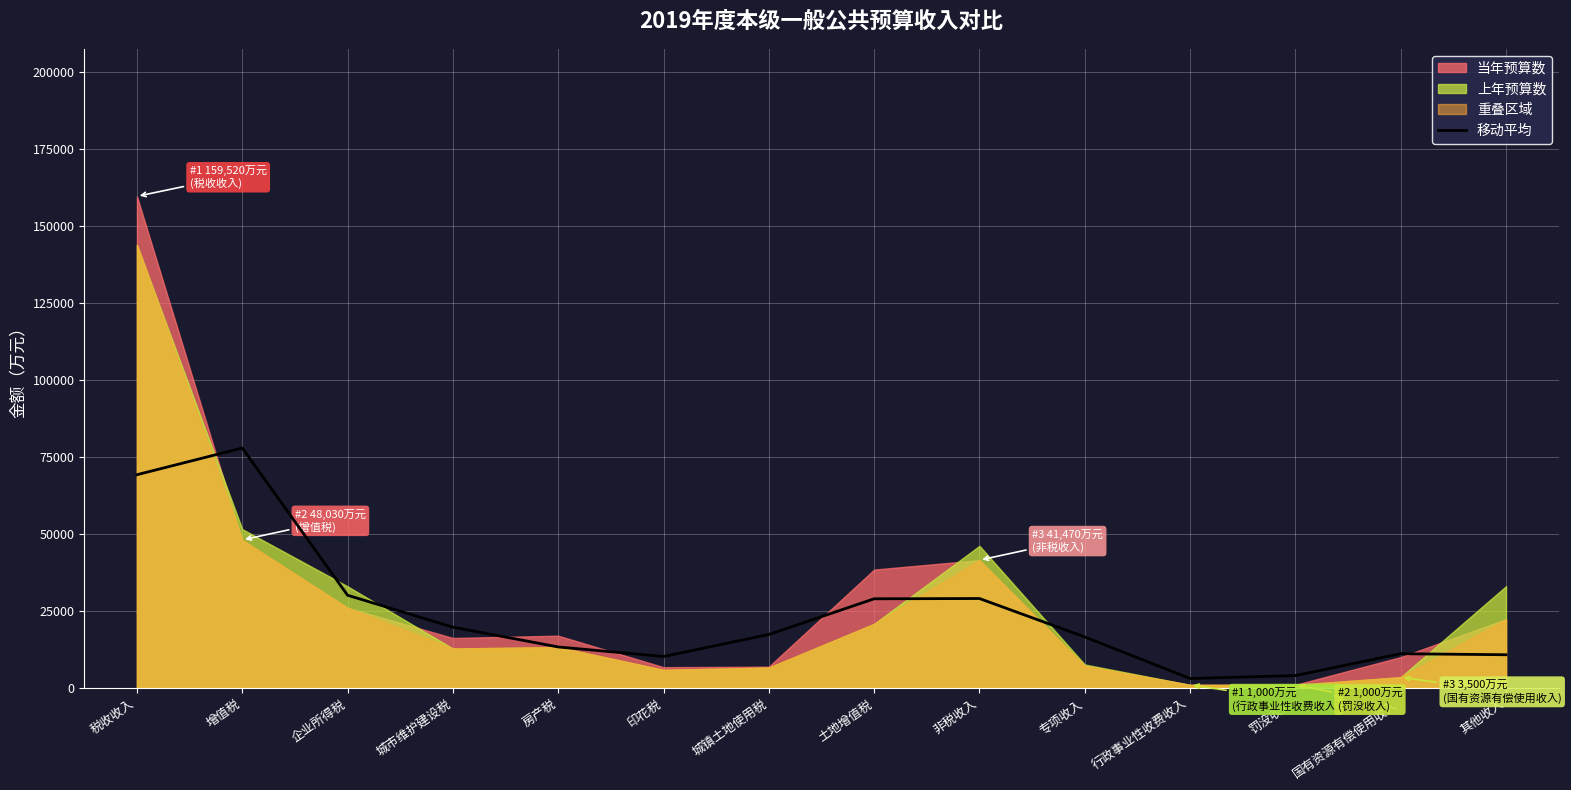

True or false: there are more than 0 points higher than both neighbors.

True